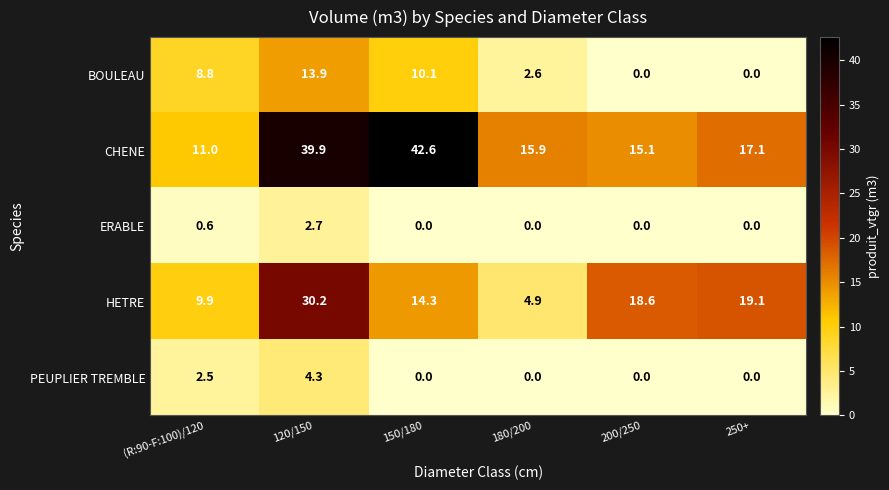

Which series has the widest spread of values?

CHENE